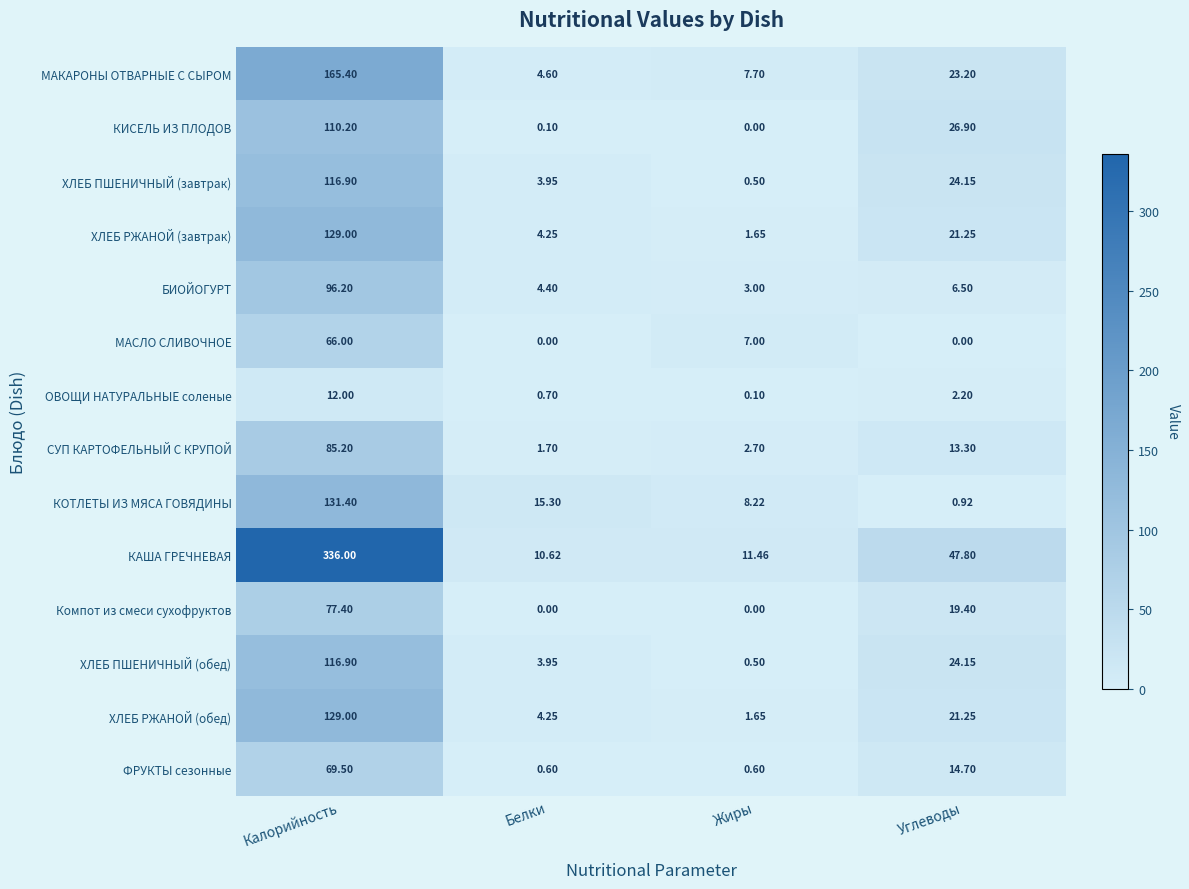

List the labels in order of ОВОЩИ НАТУРАЛЬНЫЕ соленые value, smallest first.

Жиры, Белки, Углеводы, Калорийность